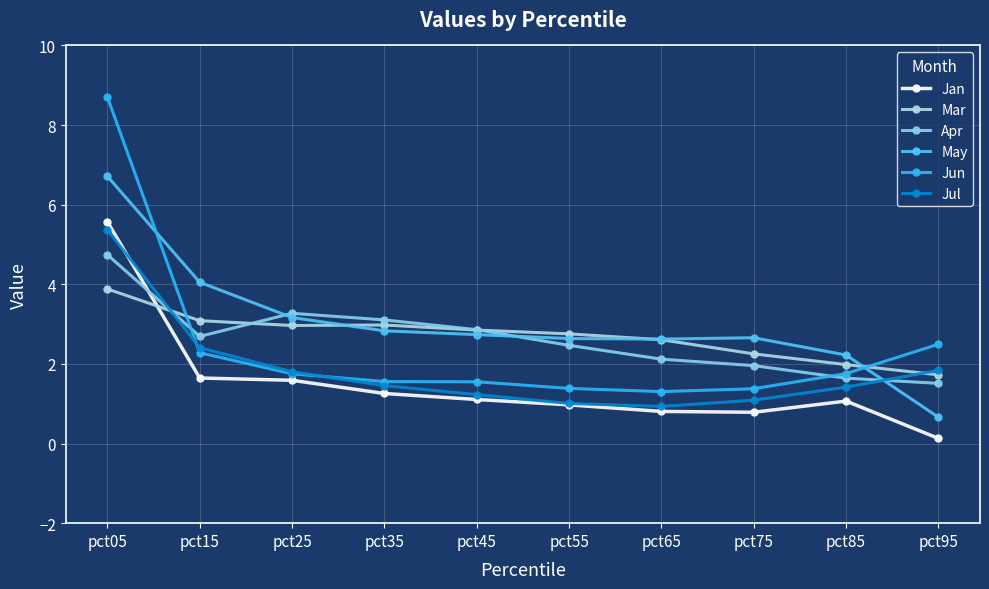

Is the value of Apr at pct75 greater than the value of Jan at pct15?

Yes